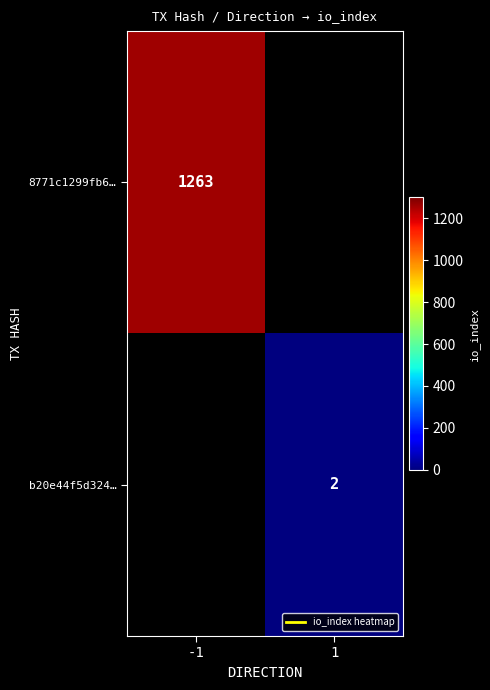

The 8771c1299fb6… series shows 1263.0 at -1. True or false?

True